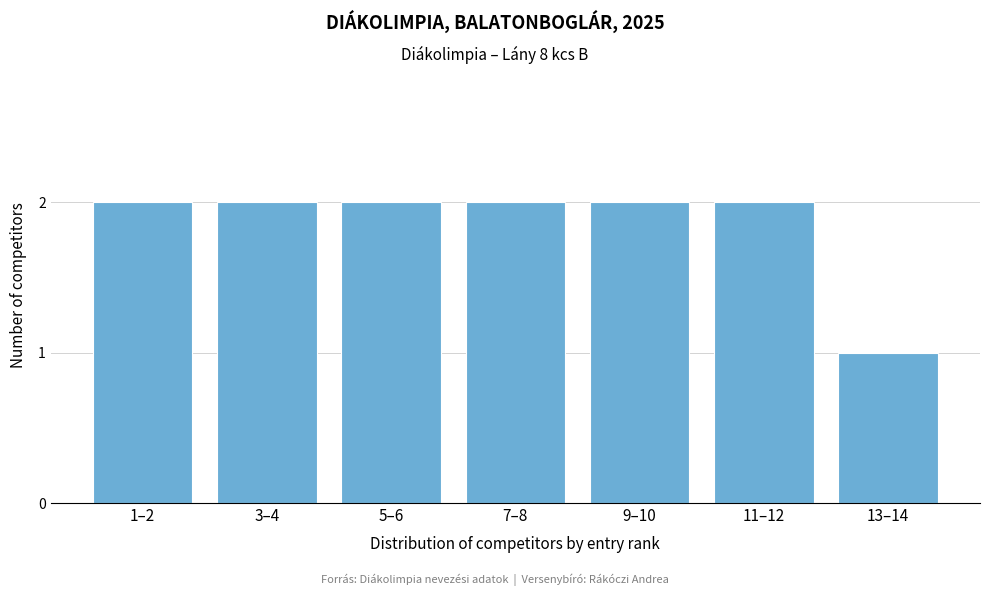

Reading left to right, what are all the values shown in this chart?

1–2=2	3–4=2	5–6=2	7–8=2	9–10=2	11–12=2	13–14=1